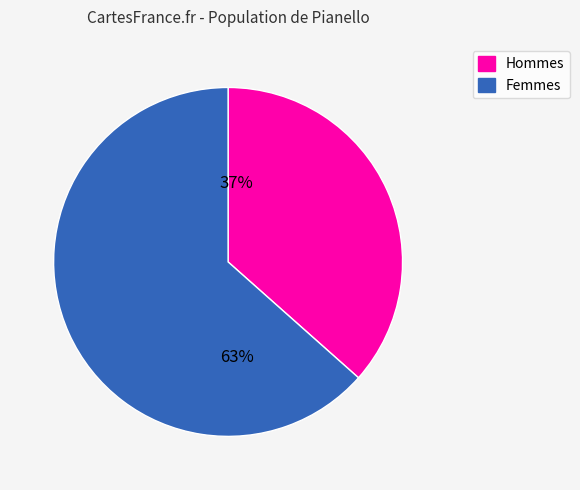

Which has a higher value, Hommes or Femmes?

Femmes